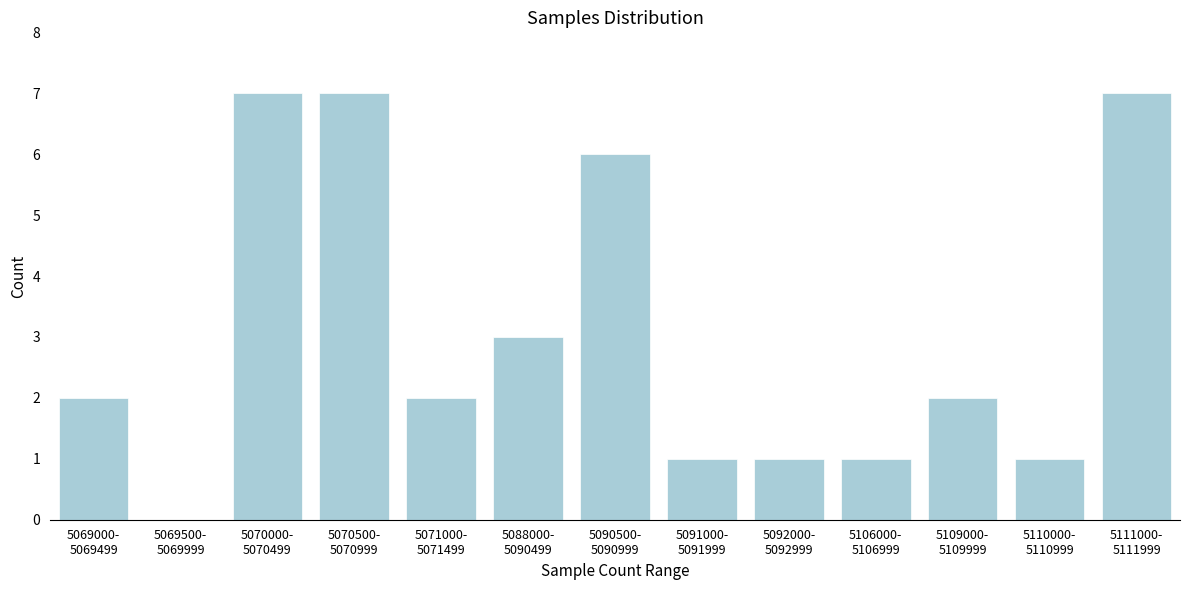

What is the greatest value displayed?

7